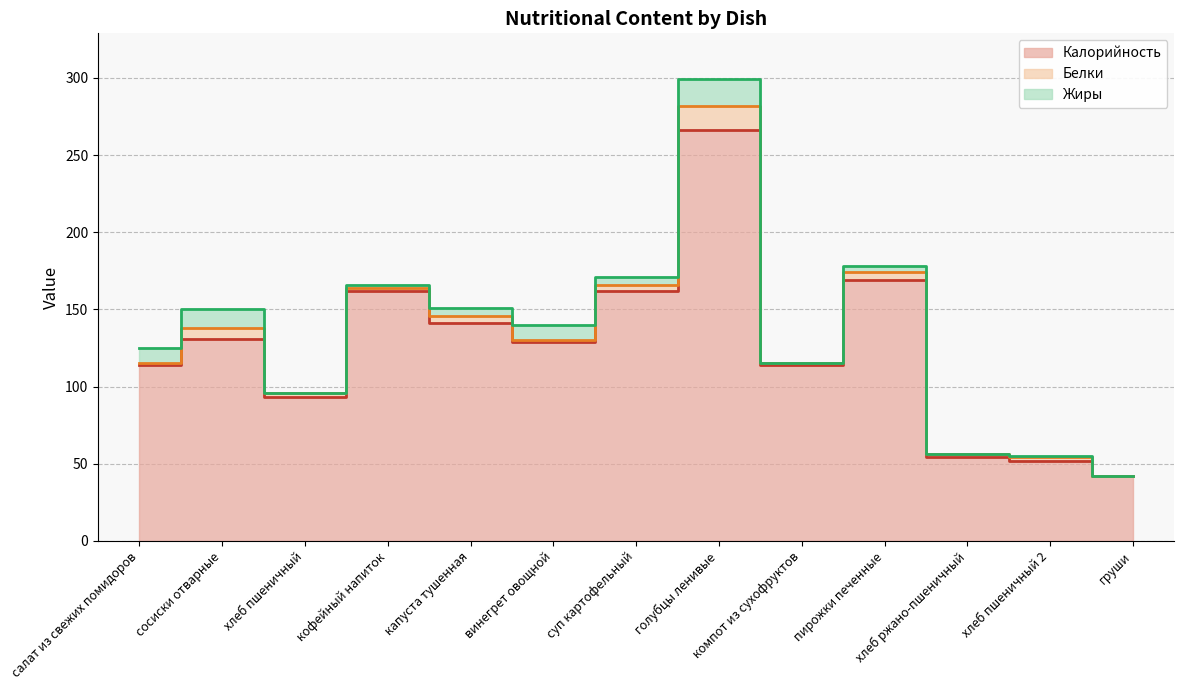

At which category is the sum across all series the highest?

голубцы ленивые